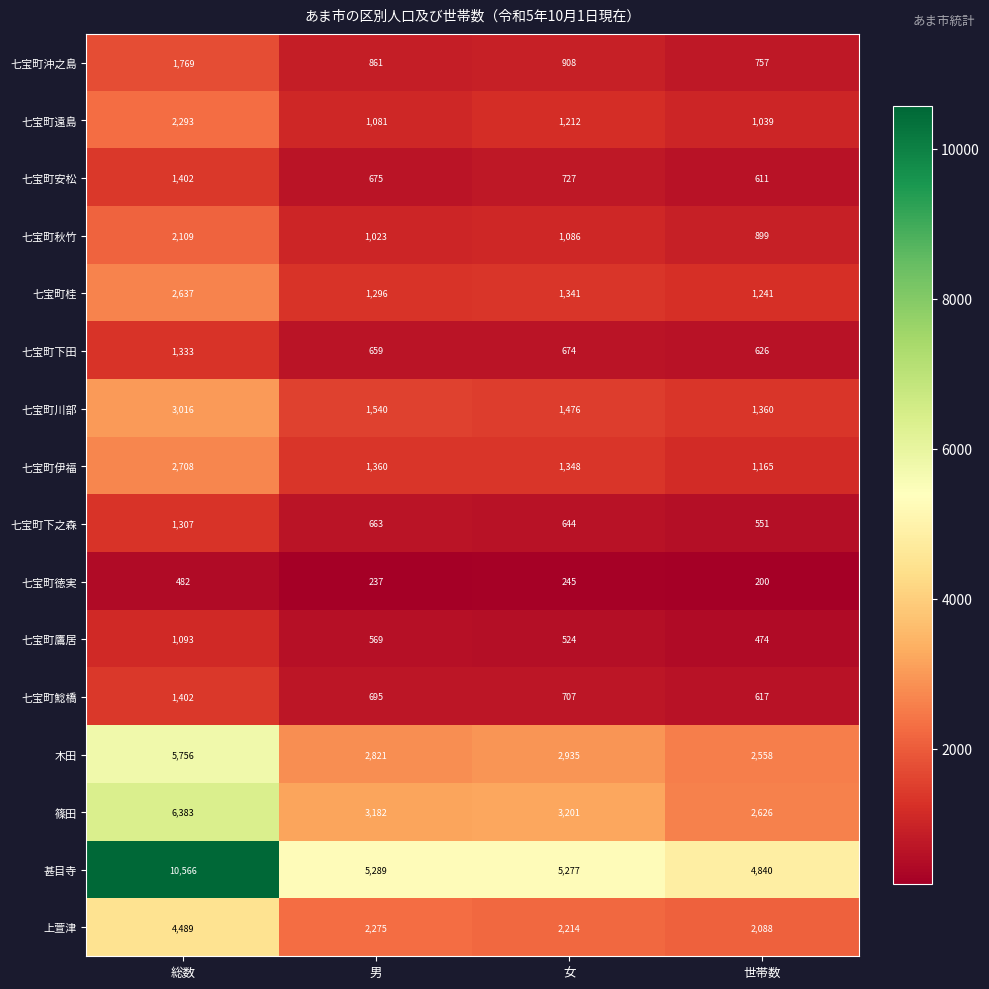

What is the minimum value shown in the chart?

200